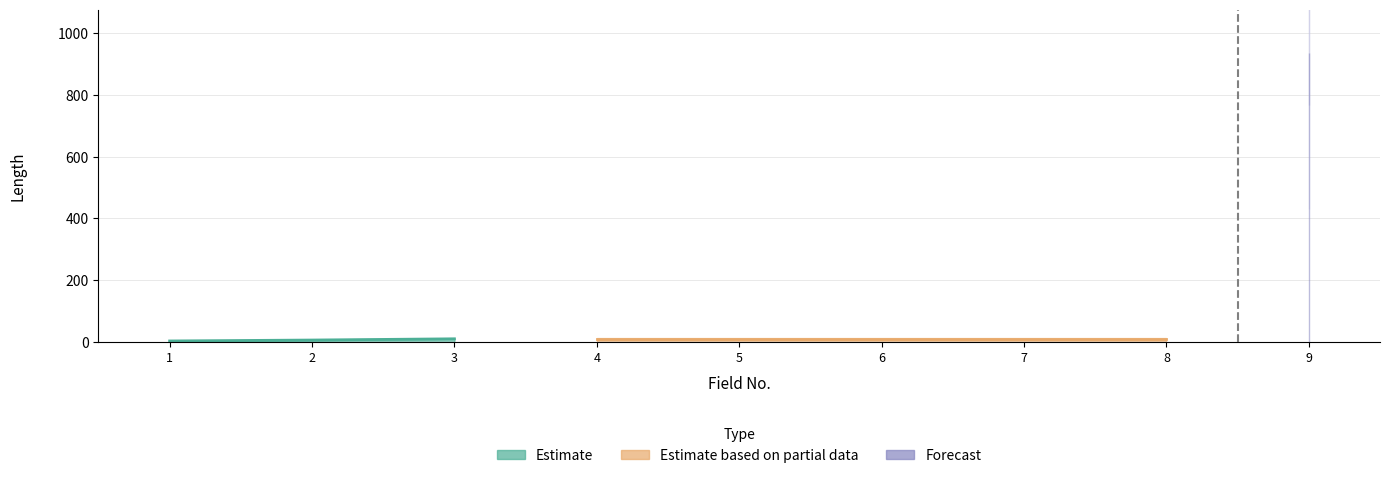

What is the smallest value displayed?

3